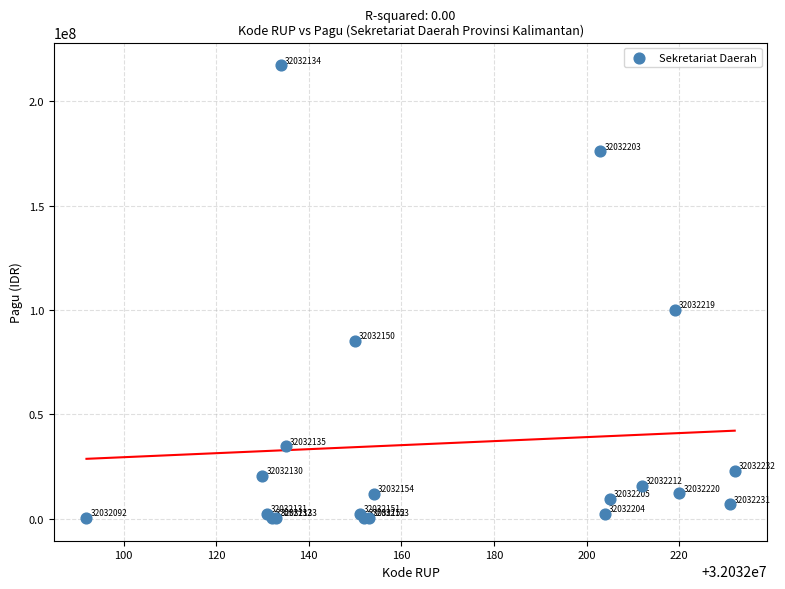

What Y value in the scatter plot is closest to 108800000?

99958000